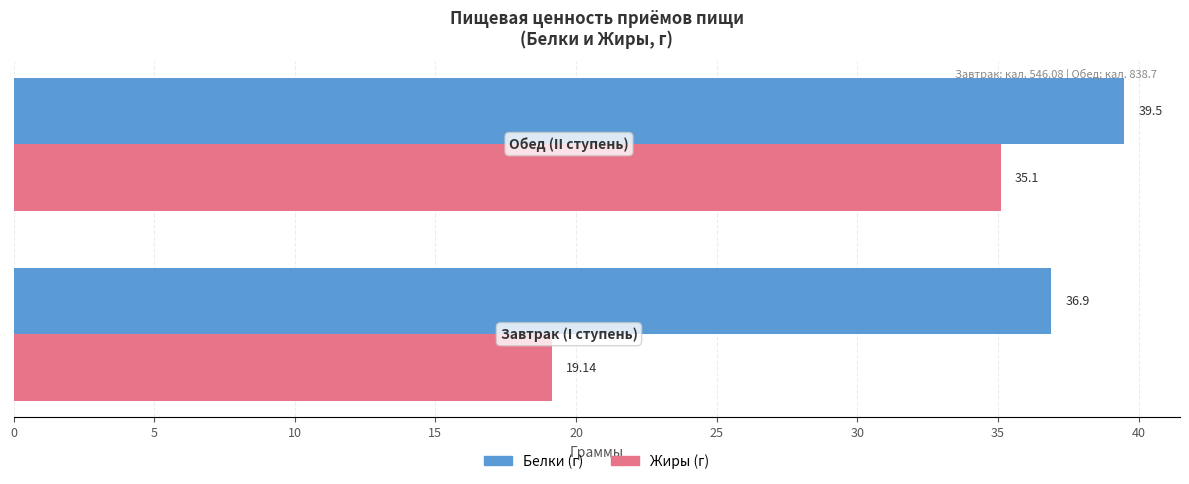

Which series has the largest total across all categories?

Белки (г)